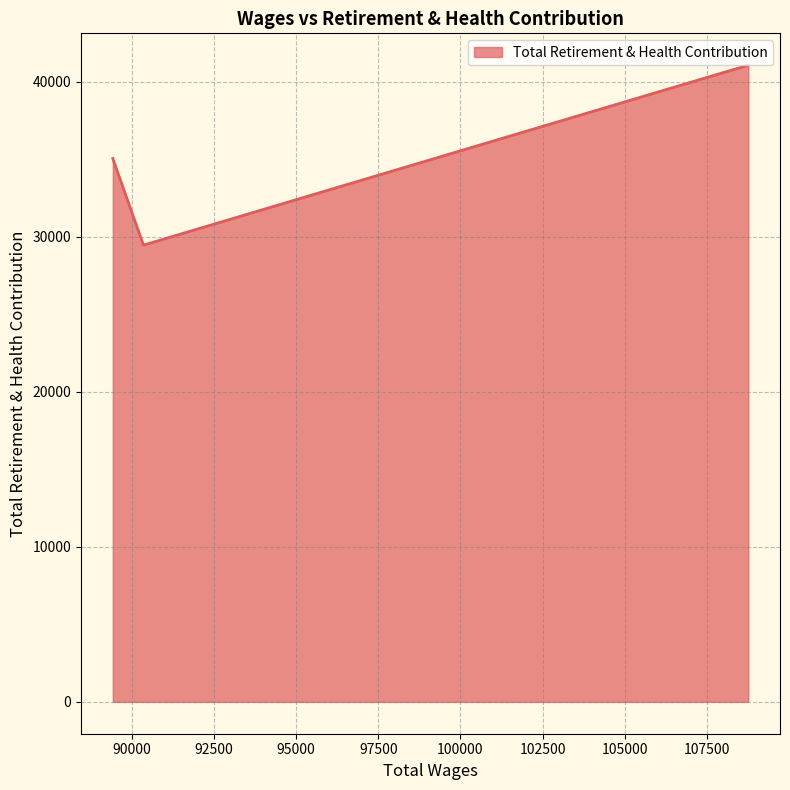

What is the difference between the maximum and minimum values?

11611